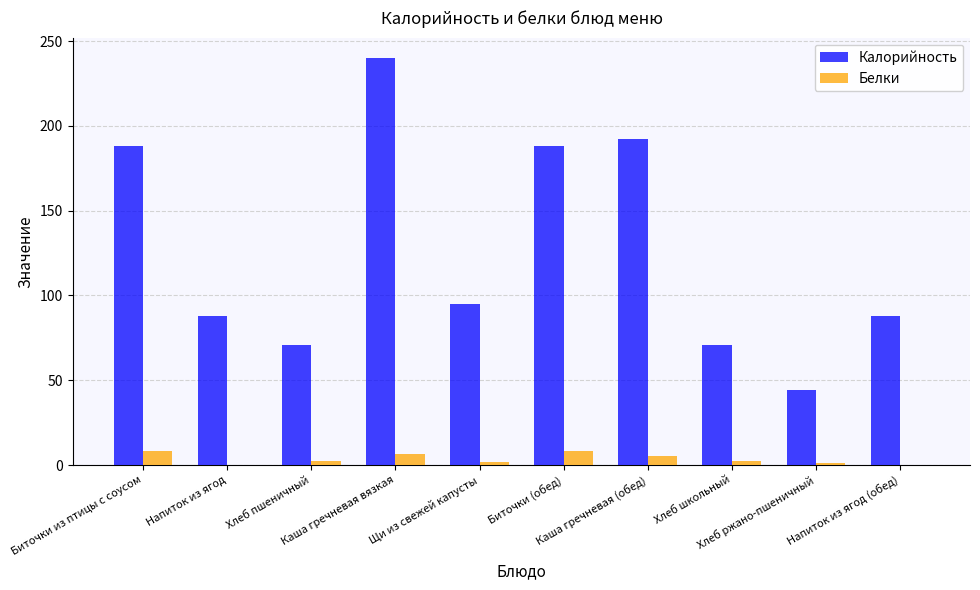

True or false: Калорийность has a value of 25.8 at Щи из свежей капусты.

False